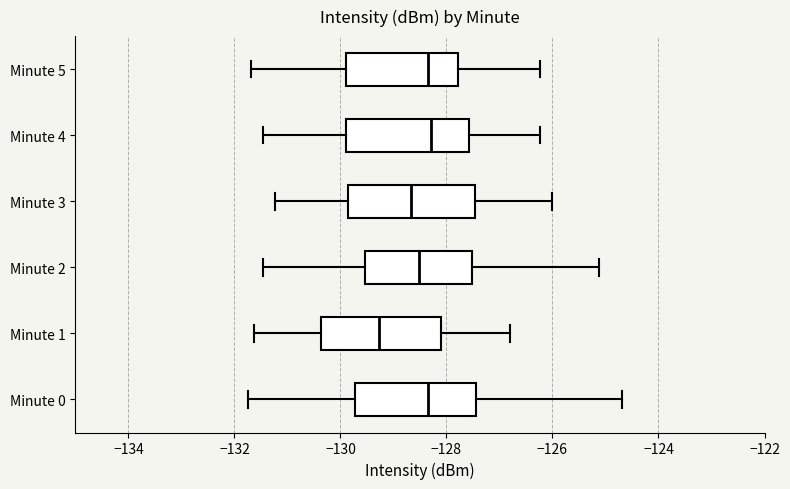

Where does the right whisker of the box for Minute 4 end on the x-axis? The values are not printed on the chart, so give them approximately, as read against the axis.

-126.2